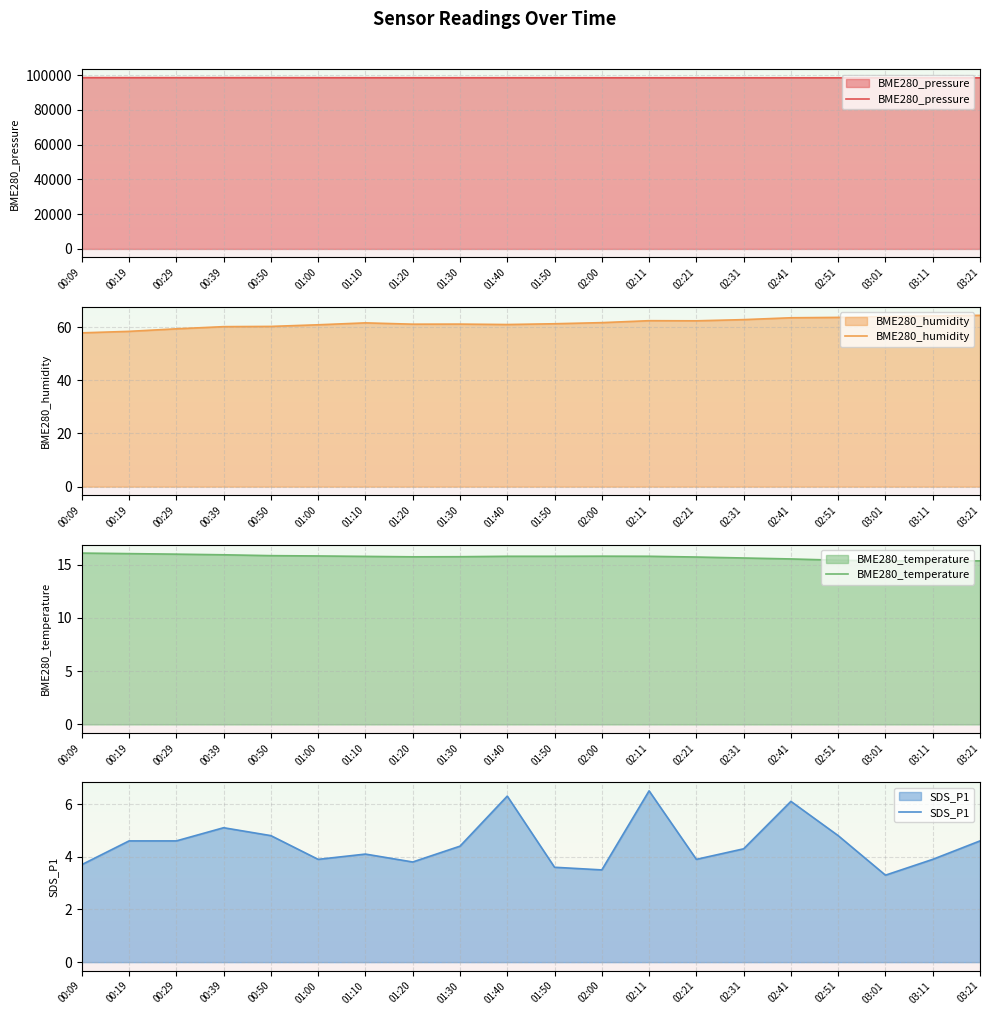

List the labels in order of BME280_pressure value, smallest first.

03:21, 02:51, 03:01, 03:11, 02:41, 02:31, 02:21, 02:11, 02:00, 01:50, 01:40, 01:30, 01:20, 01:10, 01:00, 00:39, 00:50, 00:29, 00:19, 00:09